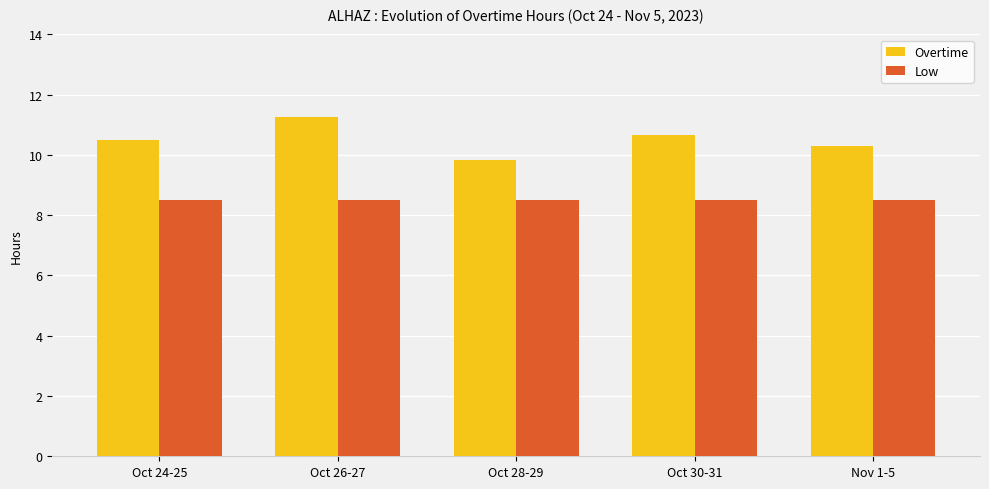

Rank the series by their maximum value, from highest to lowest.

Overtime, Low